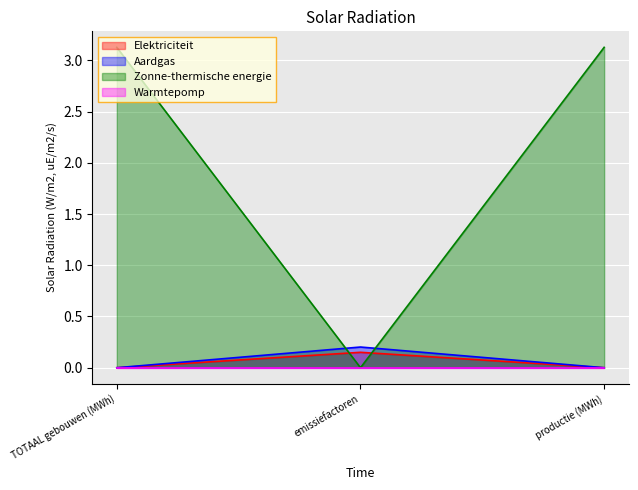

At which label is Zonne-thermische energie closest to 0?

TOTAAL gebouwen (MWh)